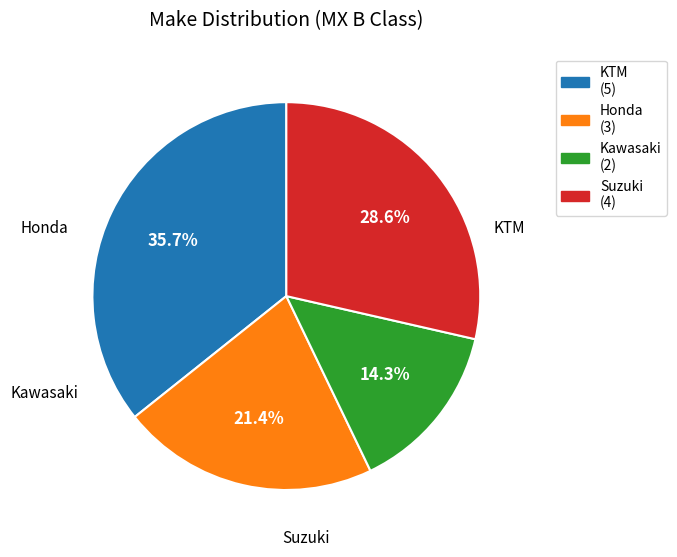

To the nearest percent, what is the average slice percentage?

25%